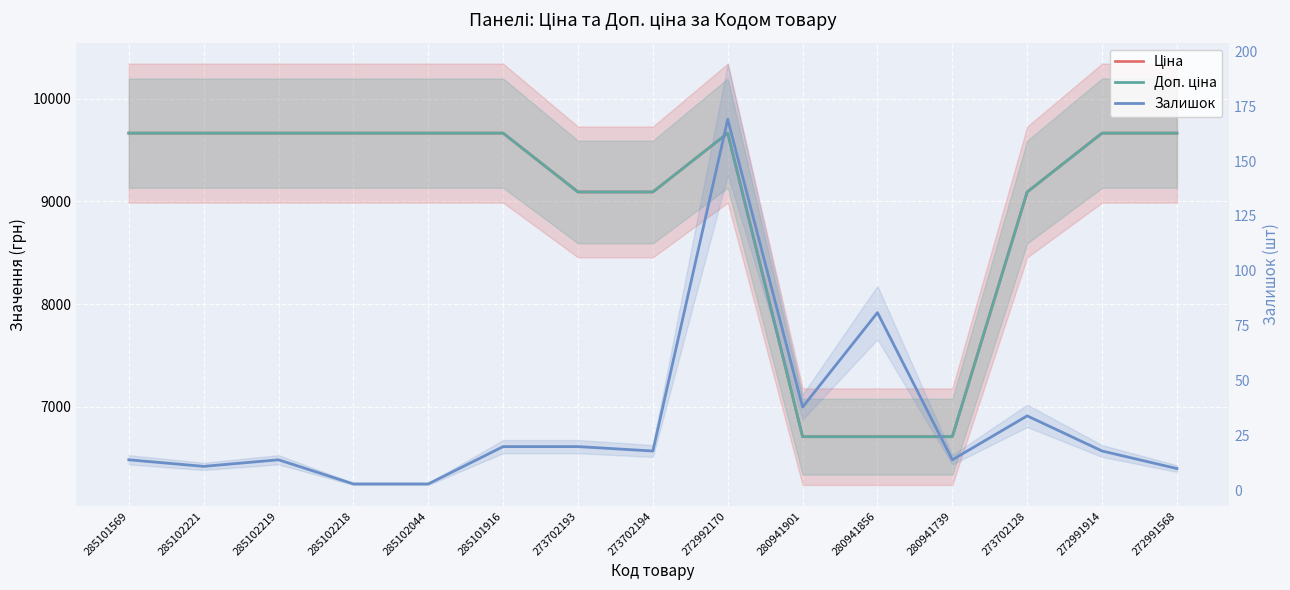

List the series in order of their peak value, lowest first.

Залишок, Ціна, Доп. ціна